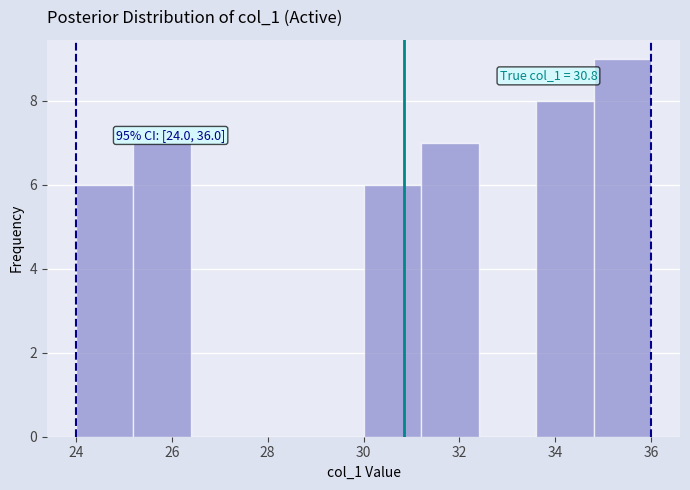

Which range on the x-axis has the tallest bar?

34.8 to 36.0